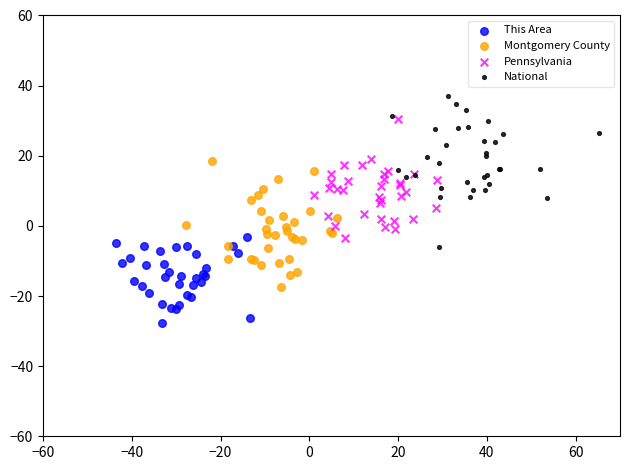

Which series reaches the maximum Y coordinate?

National